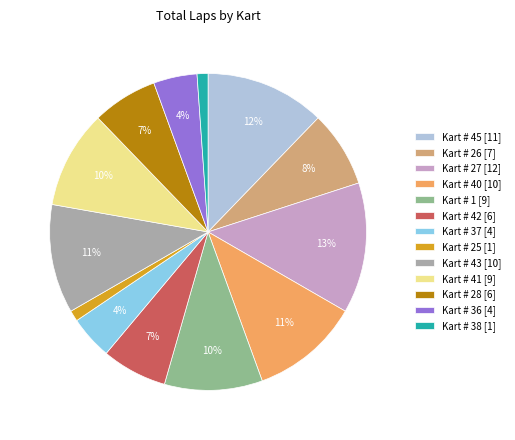

Which has a higher value, Kart # 40 [10] or Kart # 26 [7]?

Kart # 40 [10]